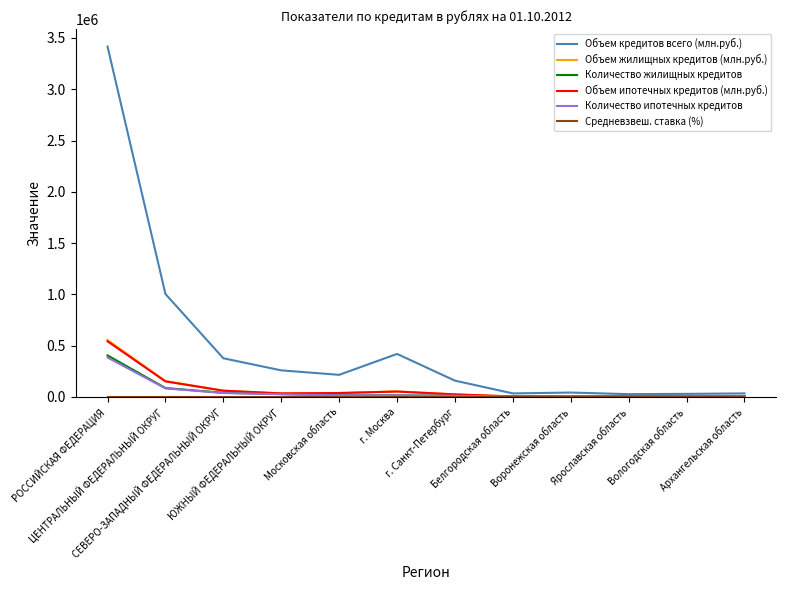

At how many categories does at least one series exceed 3324082?

1